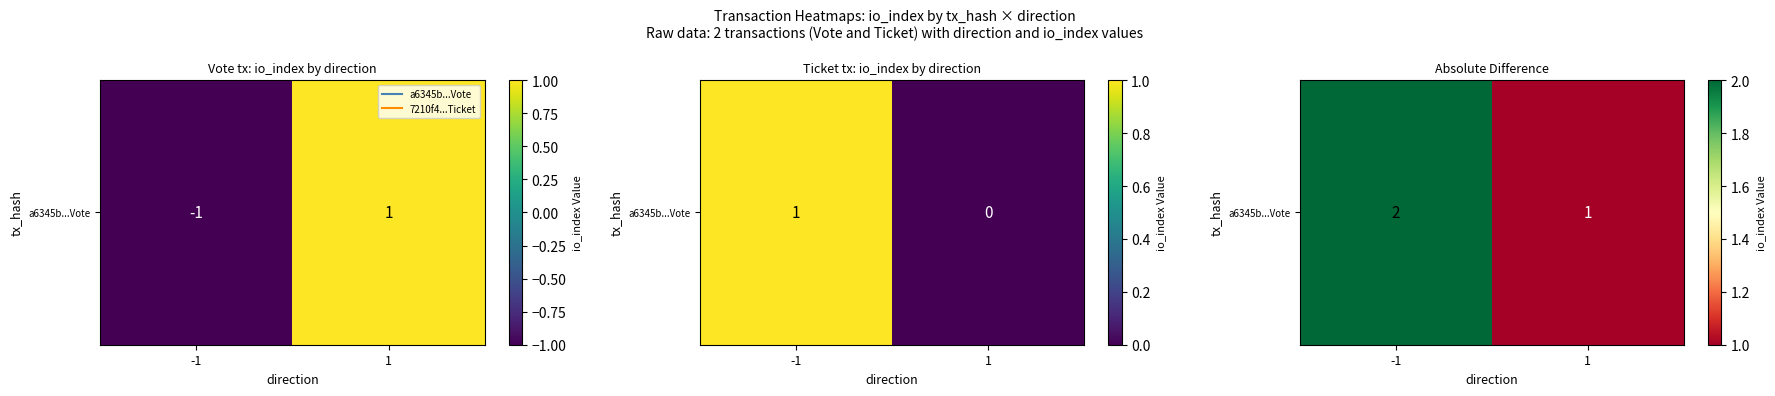

List the labels in order of value, largest first.

-1, 1